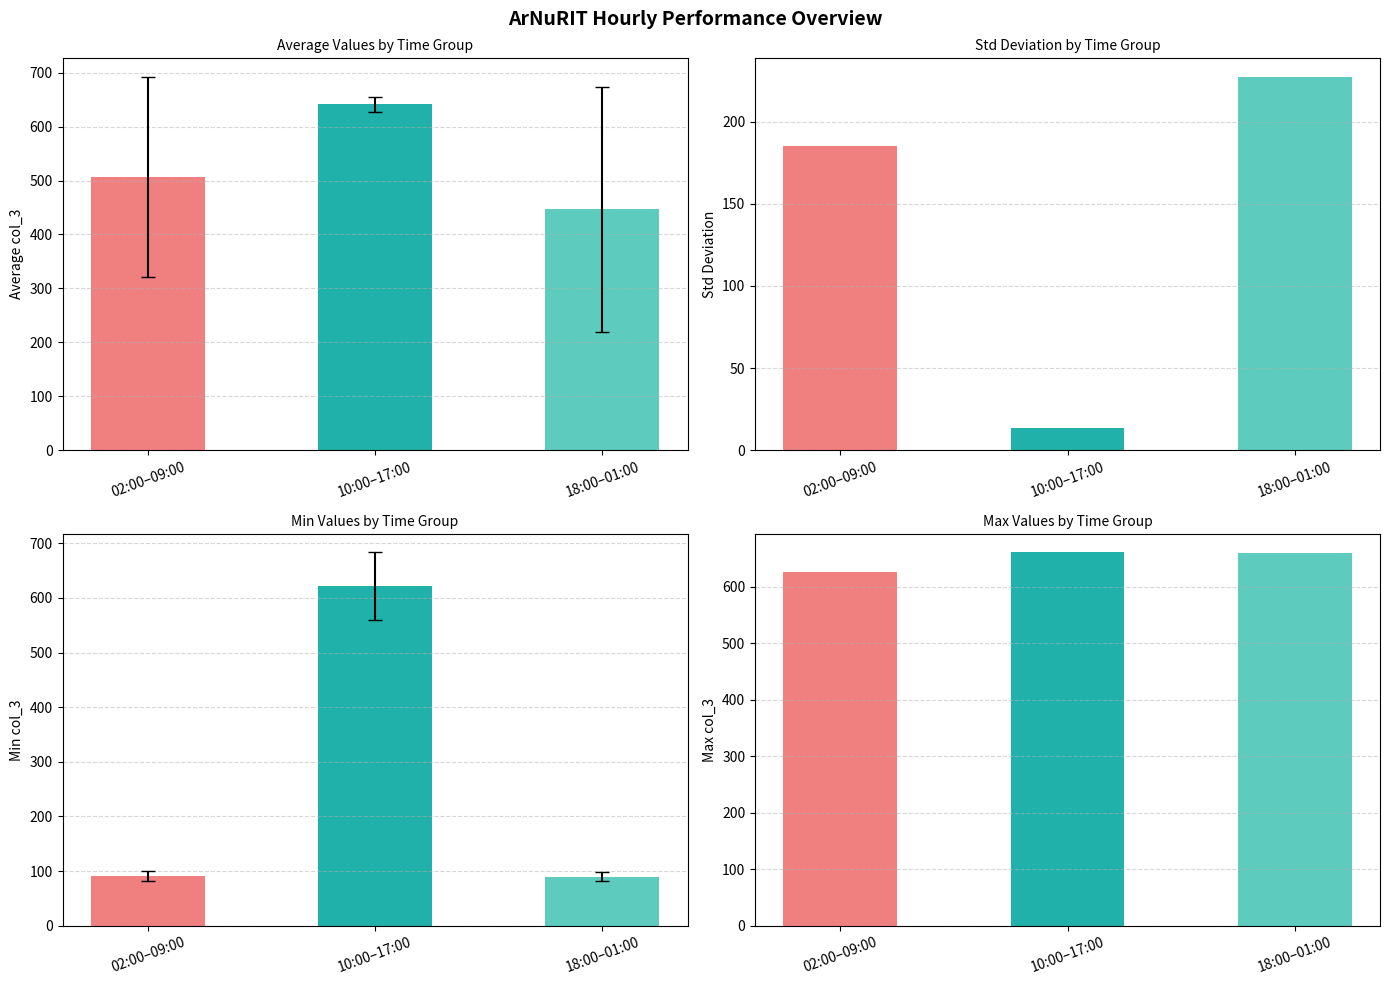

What is the value of the 3rd bar from the left?

660